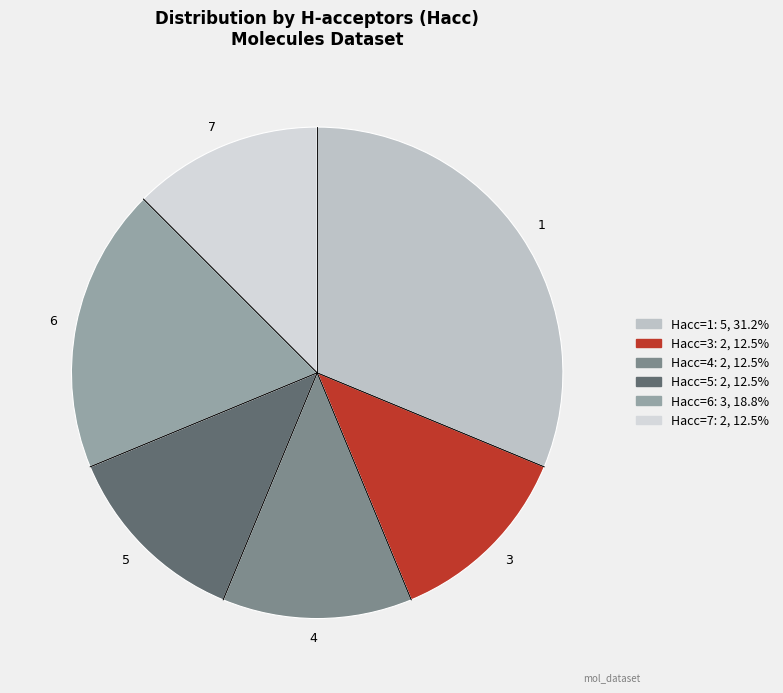

How many slices are in this pie chart?

6